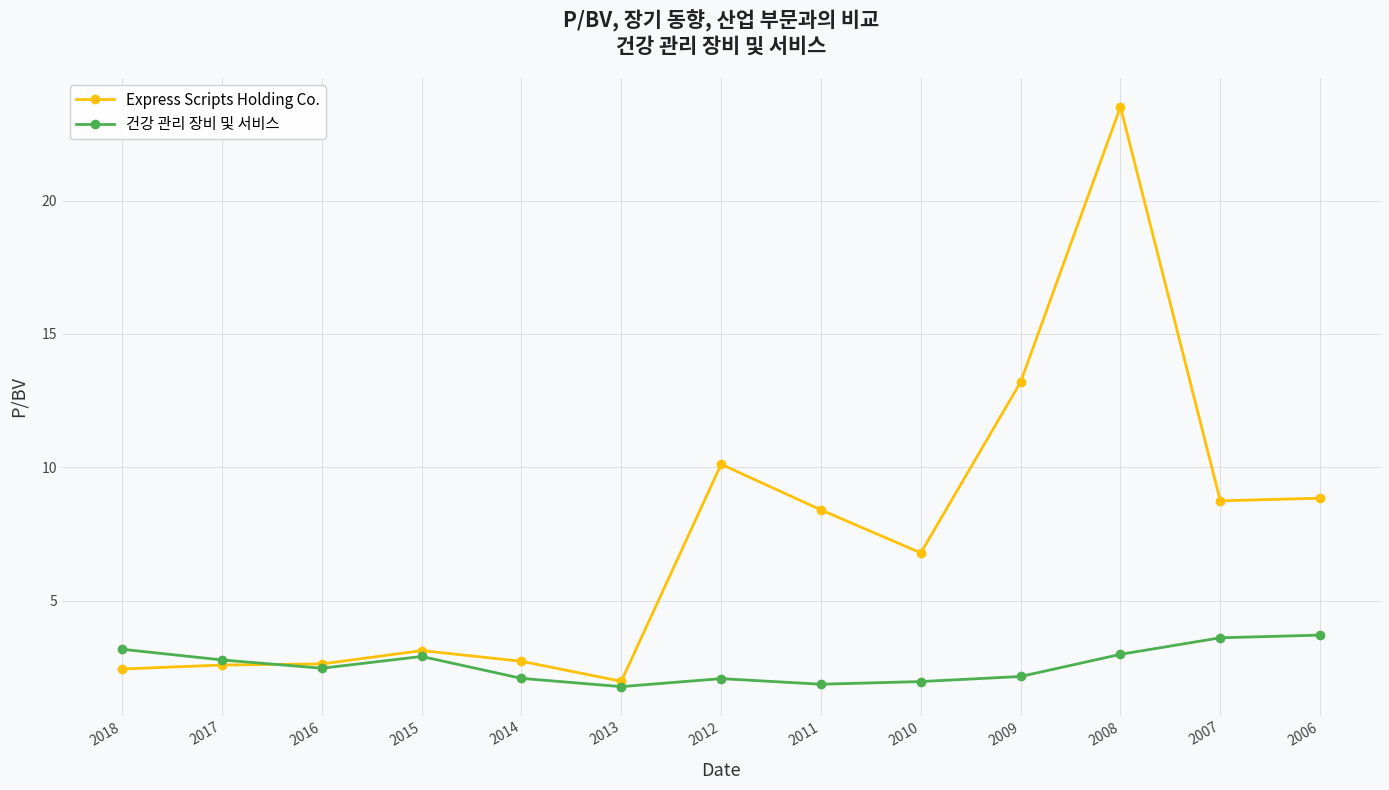

What is the highest value of the 건강 관리 장비 및 서비스 series?

3.7